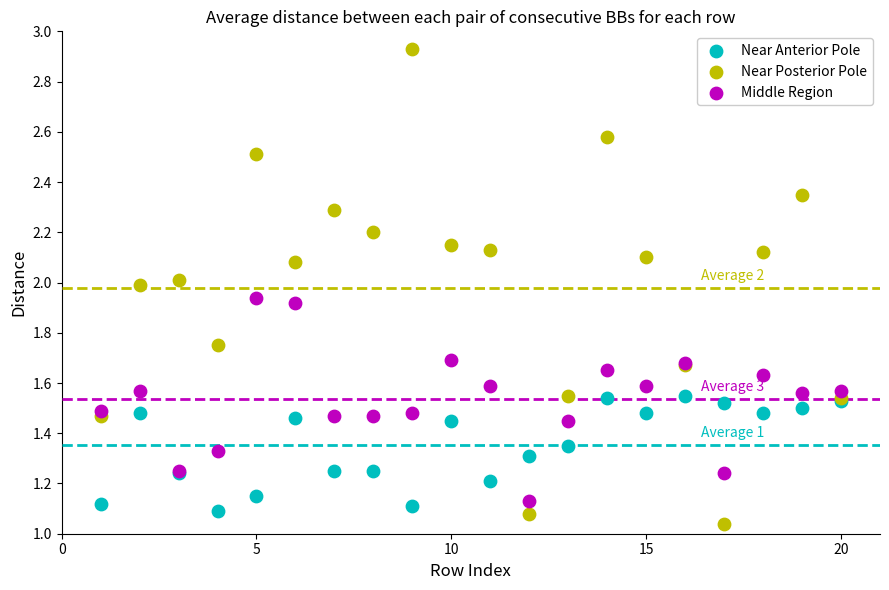

Which series contains the lowest Y value?

Near Posterior Pole